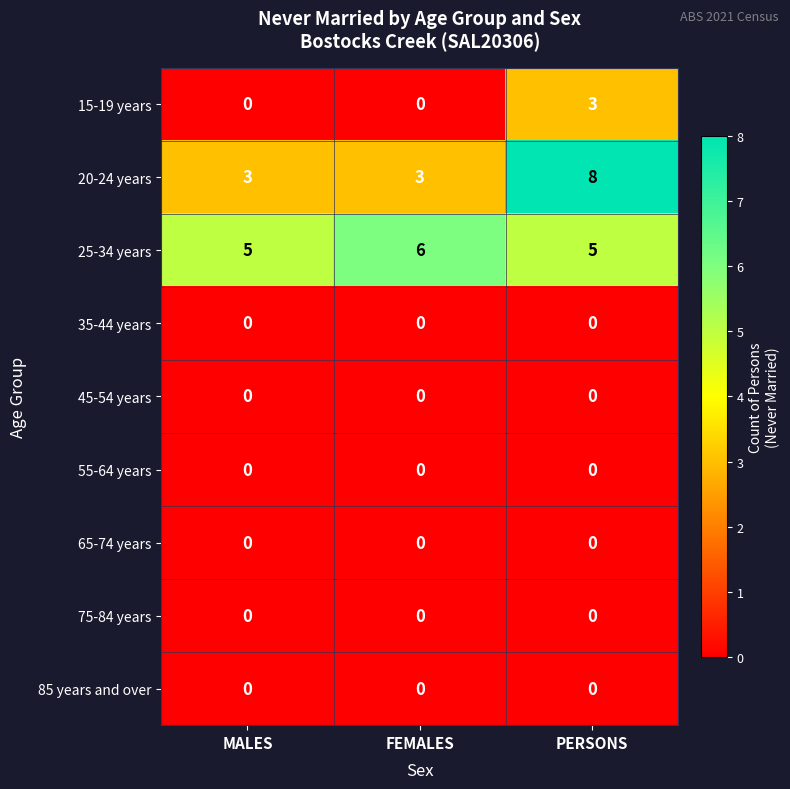

What is the maximum value shown in the chart?

8